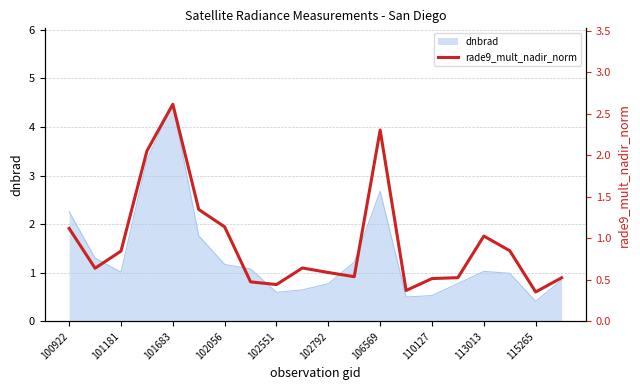

True or false: dnbrad has a value of 0.7 at 101181.

False